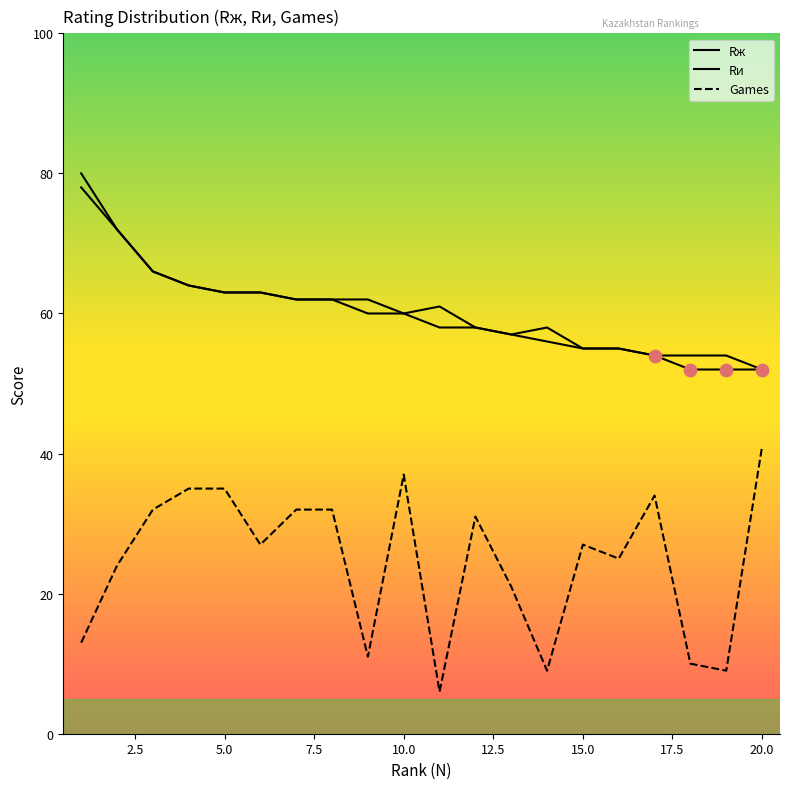

Which series has the largest total across all categories?

Rи